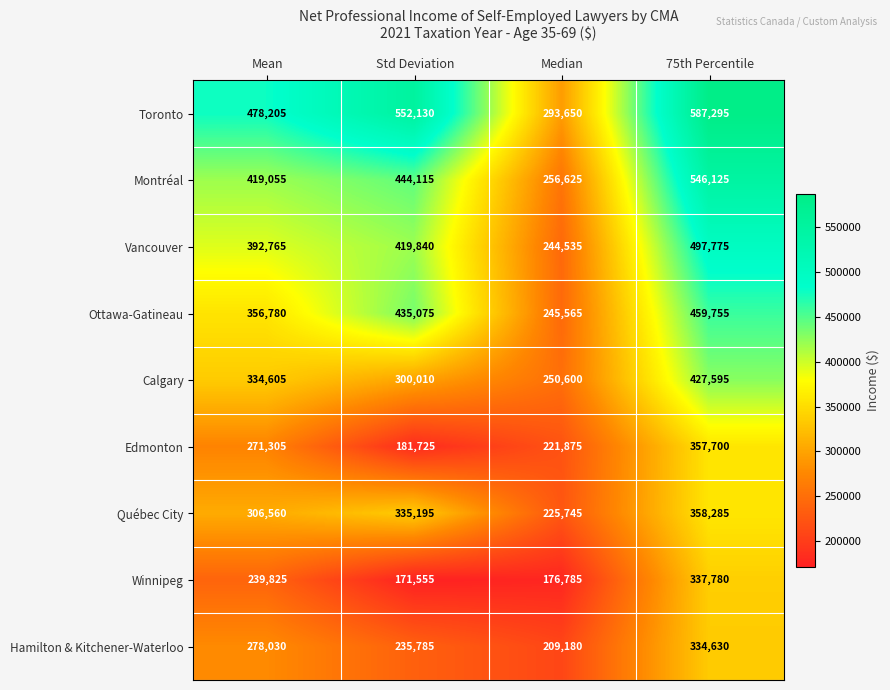

What is the sum of all Vancouver values?

1554915